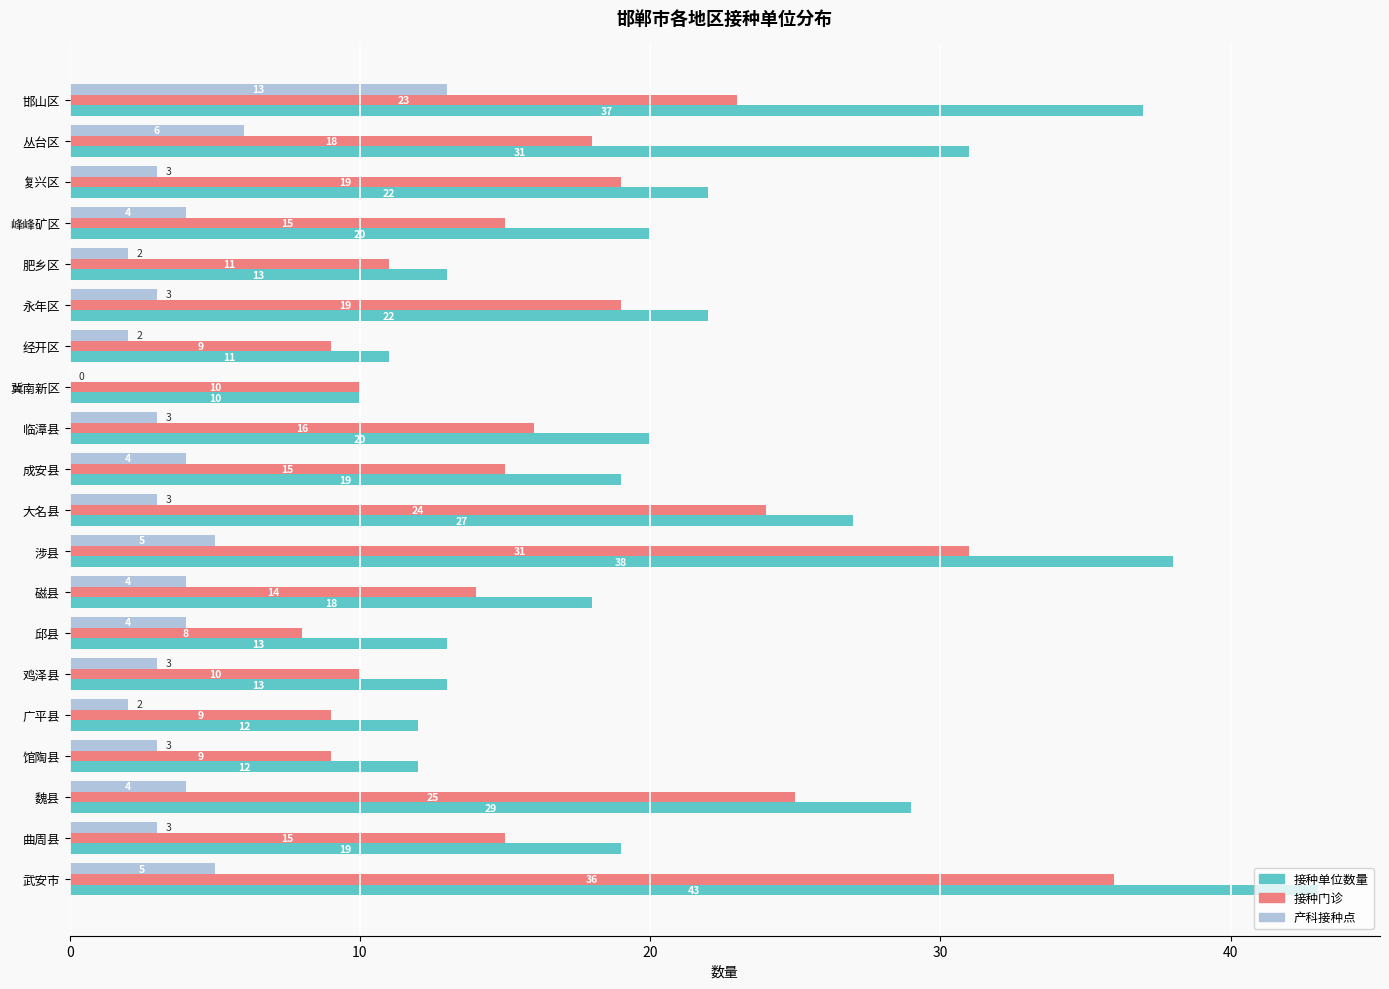

At which label is 接种门诊 closest to 22?

邯山区